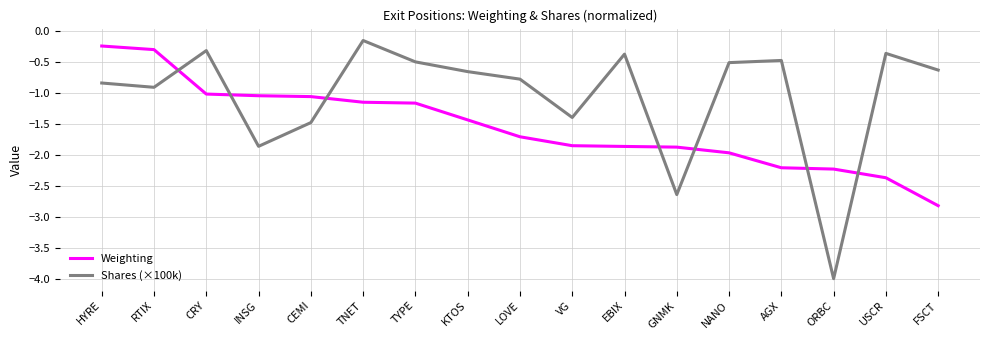

List the series in order of their overall mean, highest first.

Shares (×100k), Weighting